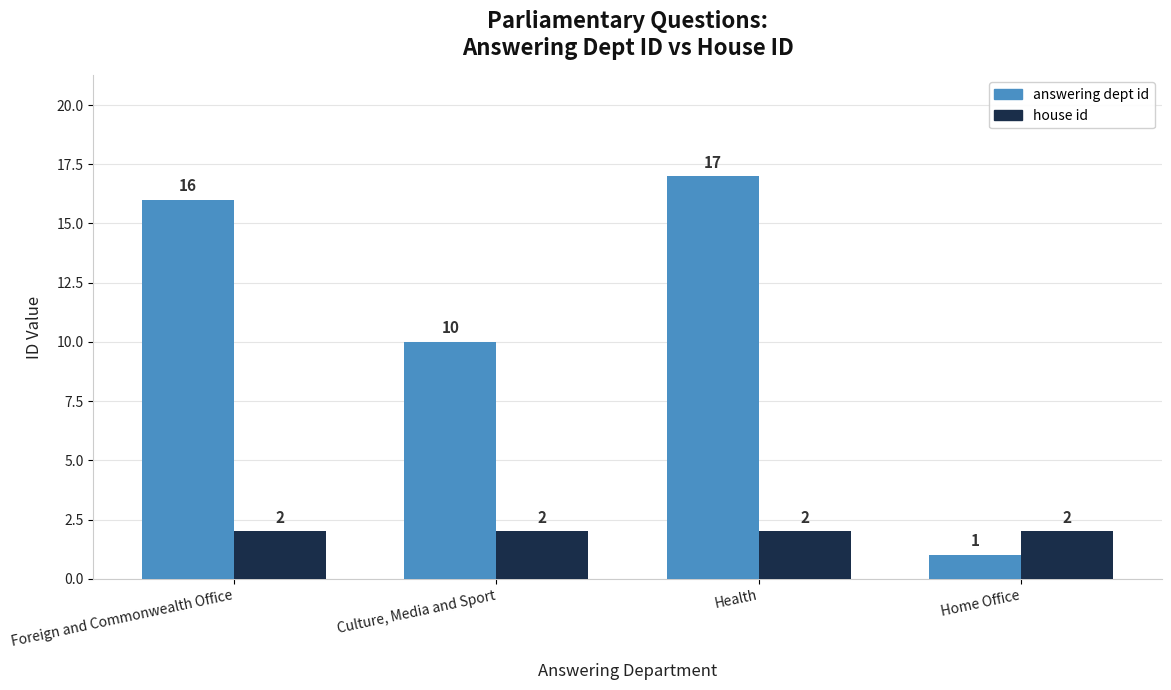

Is the value of house id at Culture, Media and Sport greater than the value of answering dept id at Culture, Media and Sport?

No